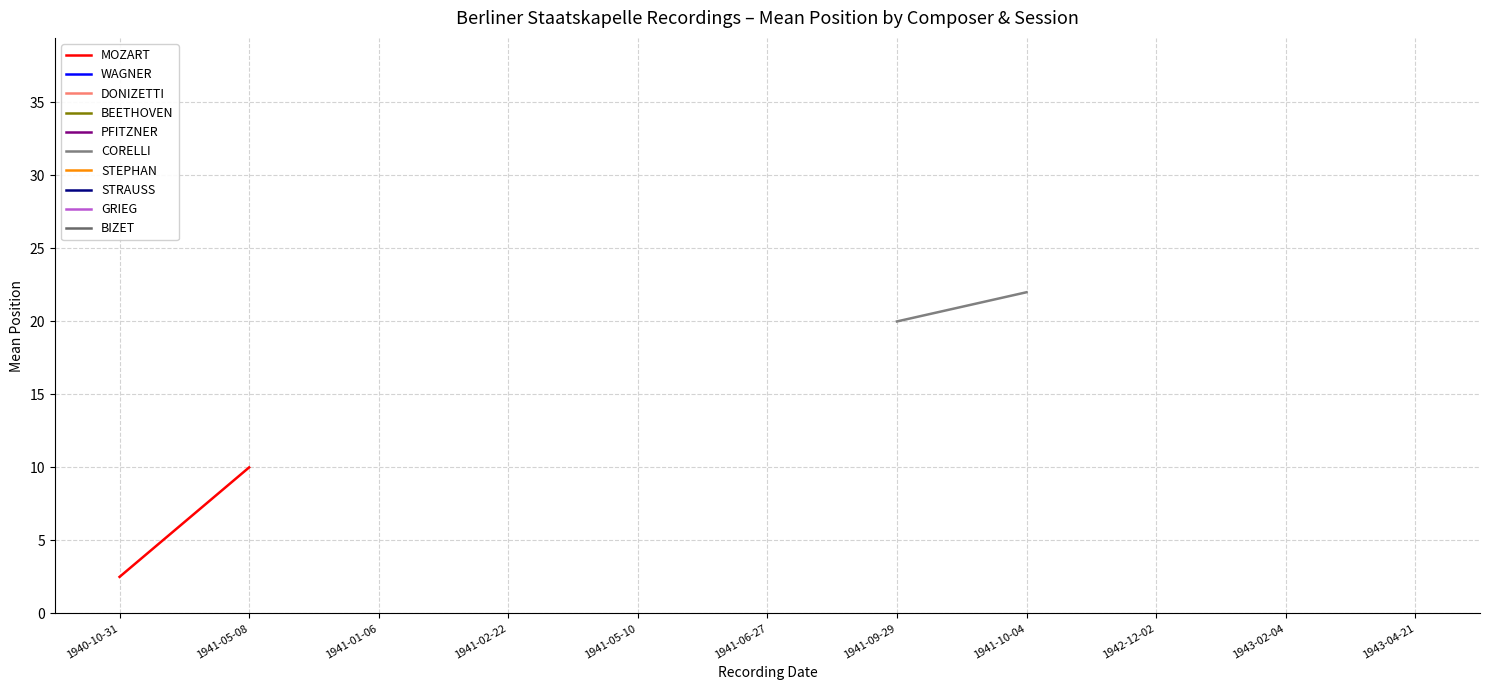

At how many categories does at least one series exceed 10?

2